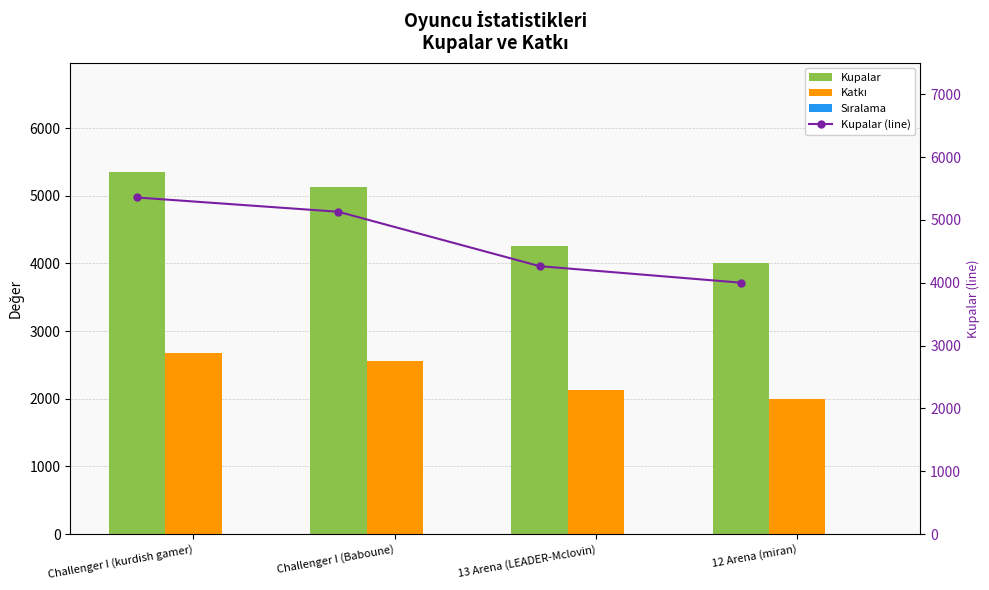

Where does the Kupalar series first go above 5130?

Challenger I (kurdish gamer)